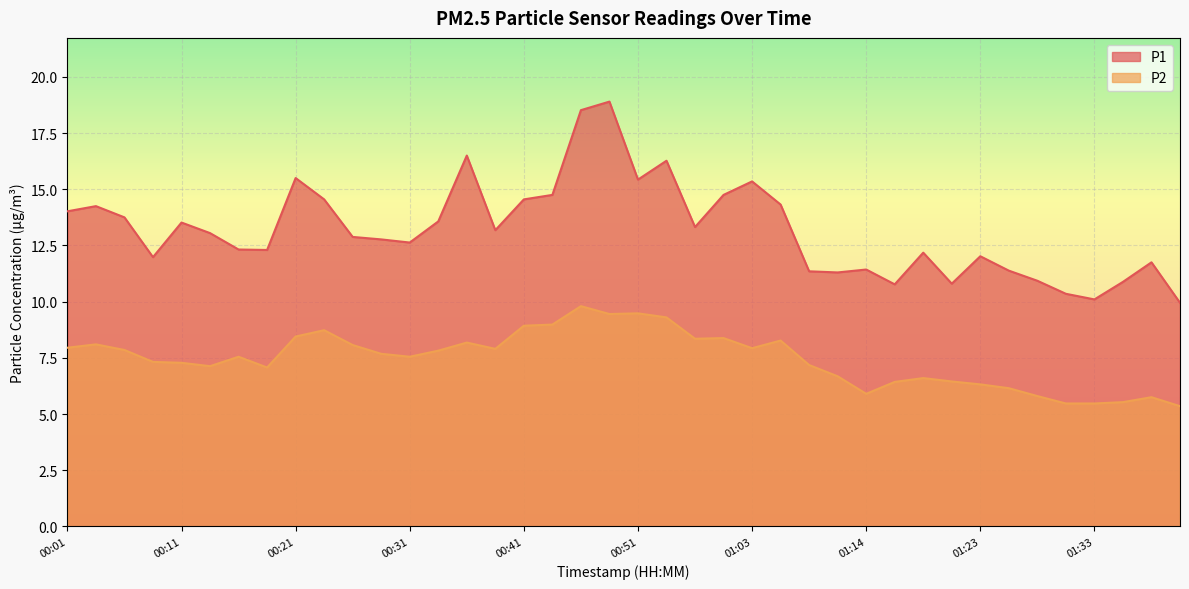

What is the total value across all series at 00:36?

24.7